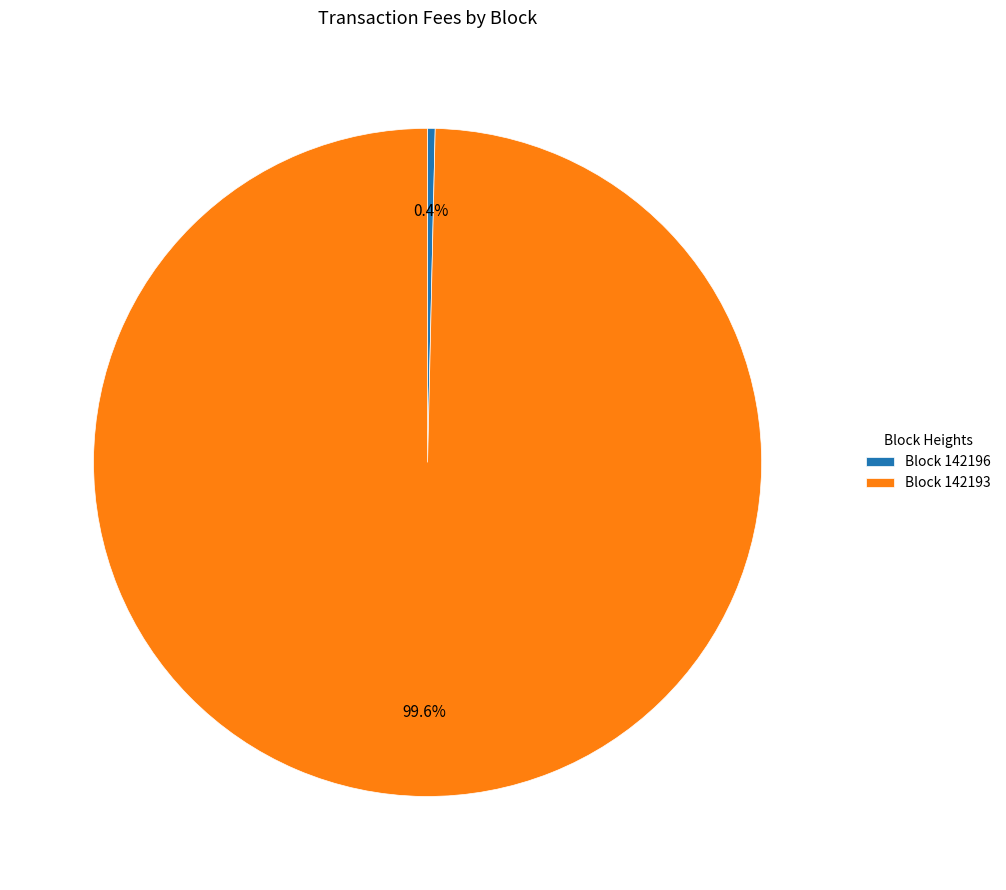

Which category has the smallest portion of the pie?

Block 142196